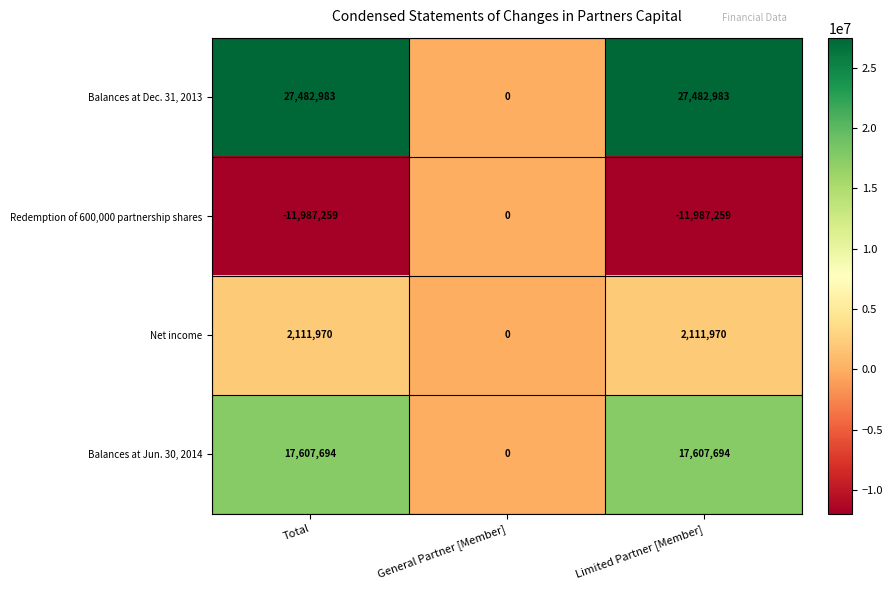

Is it true that Net income equals 0 at General Partner [Member]?

True